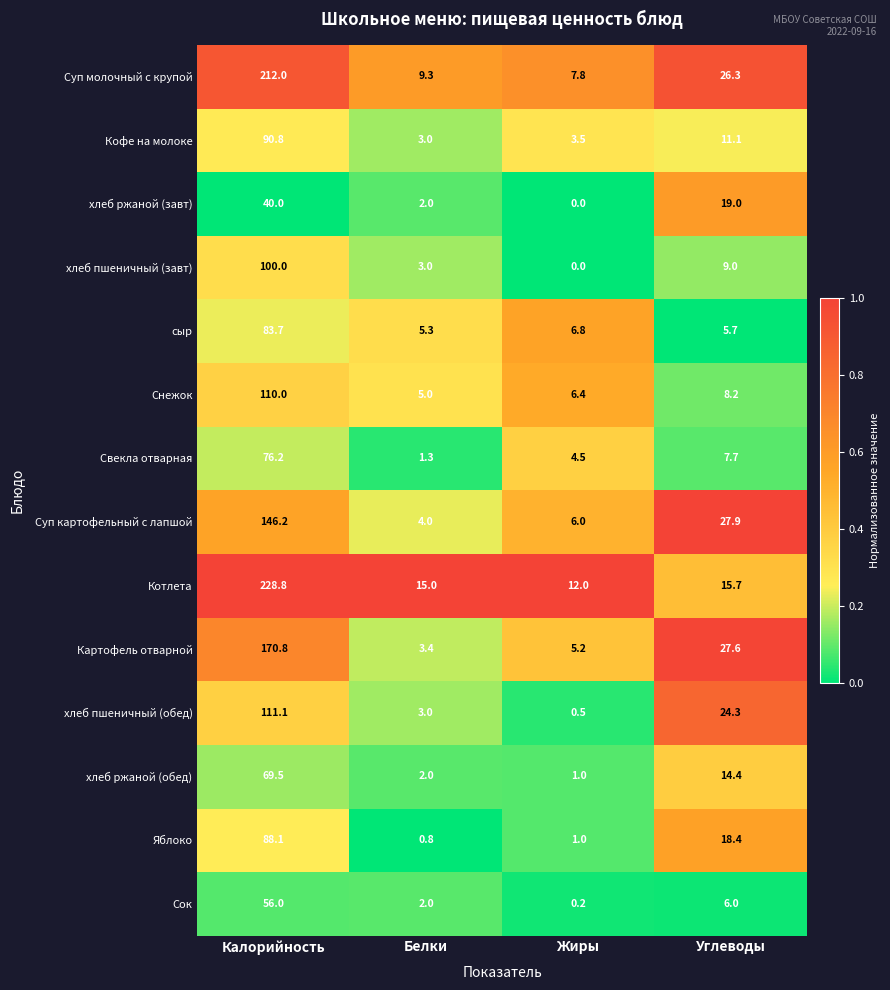

What is the total value across all series at Белки?

59.1